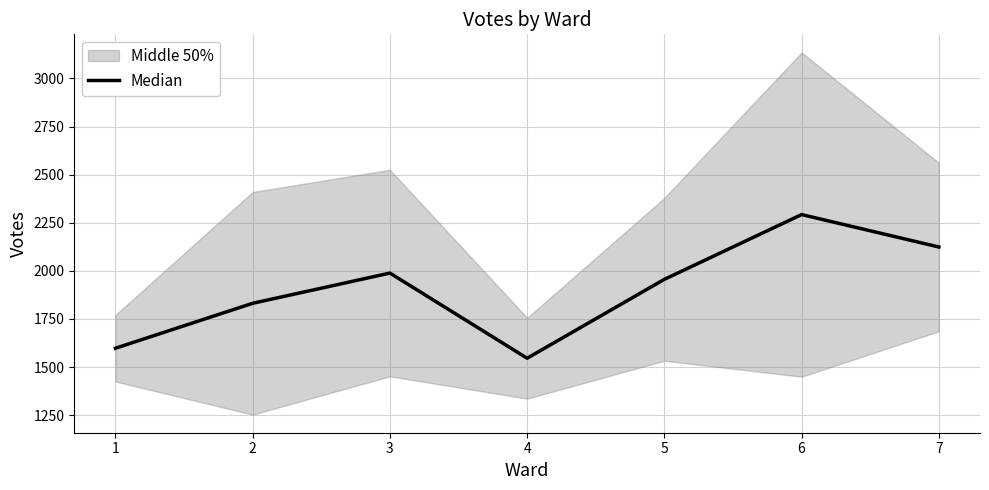

Rank the categories by value from highest to lowest.

6, 7, 3, 5, 2, 1, 4